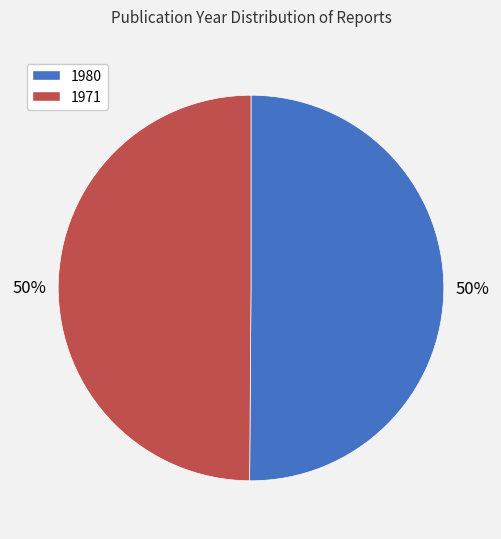

What is the ratio of the value at 1971 to the value at 1980?

1.0